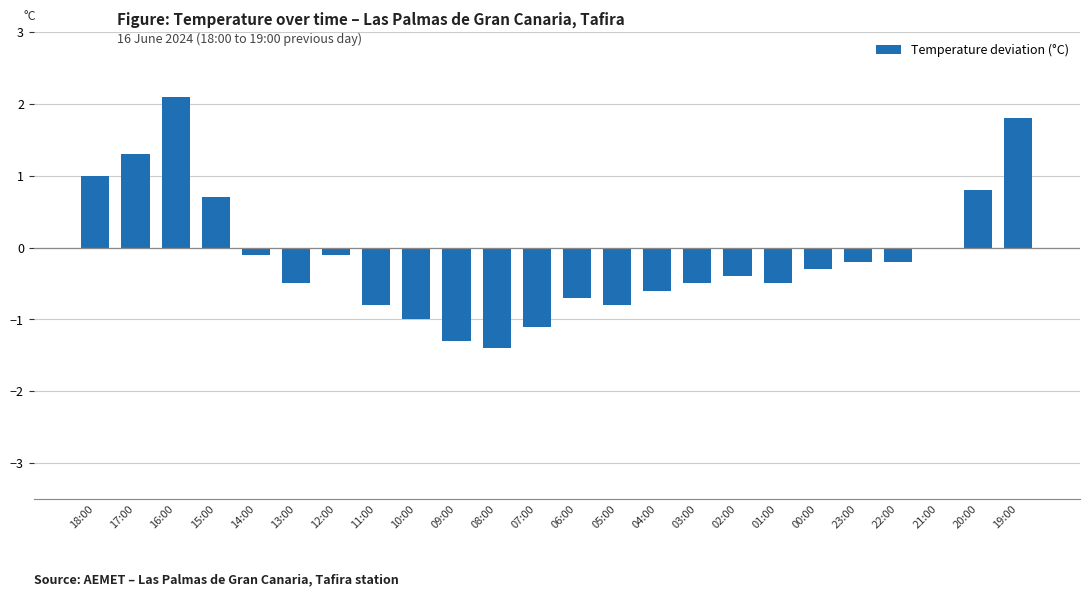

Which category has the highest value across all series?

16:00